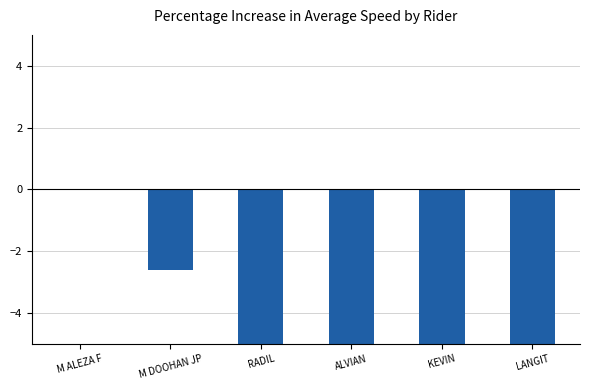

The value at M DOOHAN JP is -2.6. True or false?

True